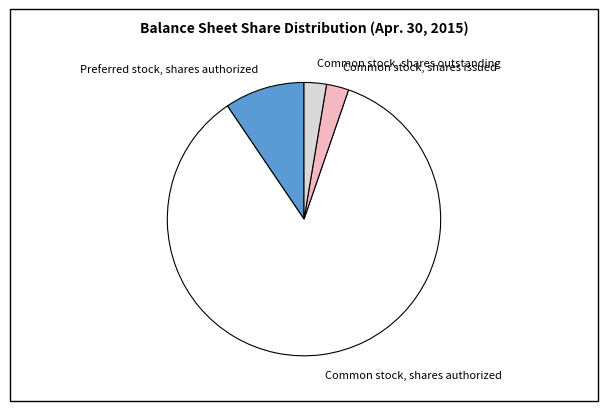

Which slice is the largest?

Common stock, shares authorized